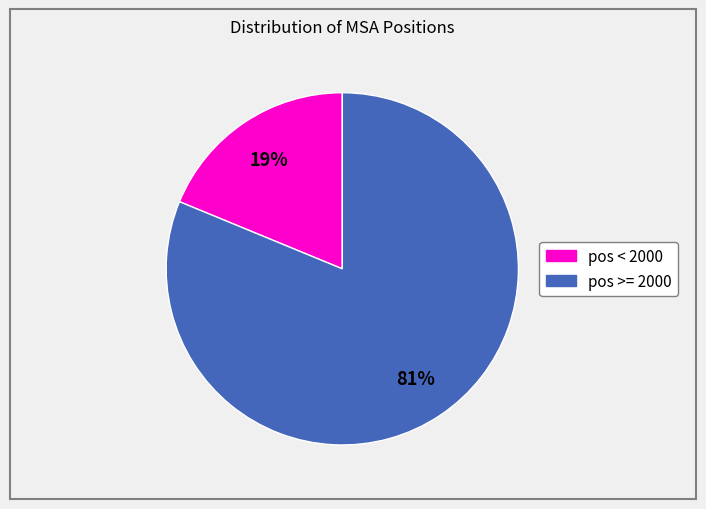

Is there a majority slice in this chart?

Yes